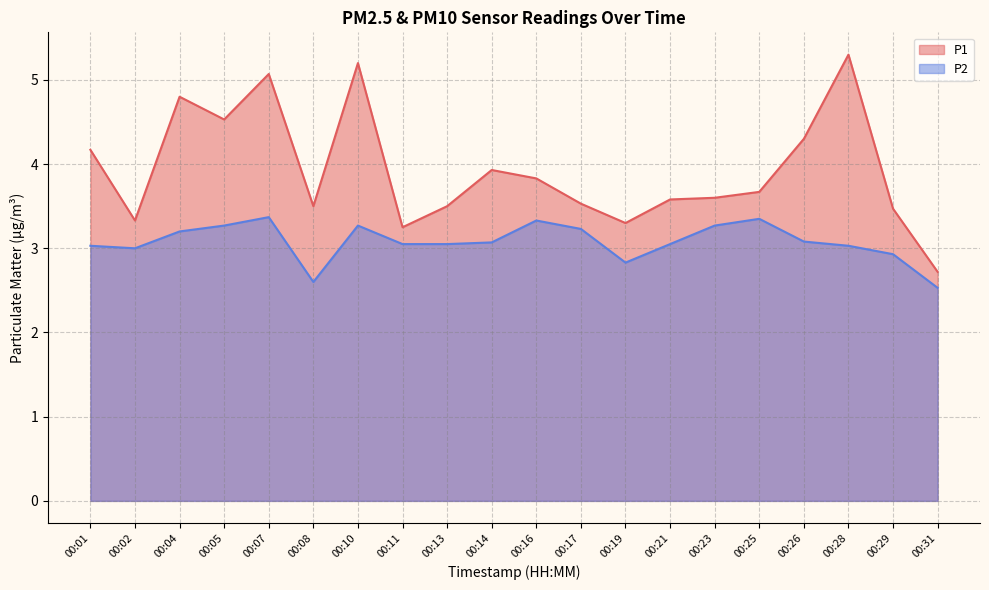

At which label is P1 closest to 4?

00:14